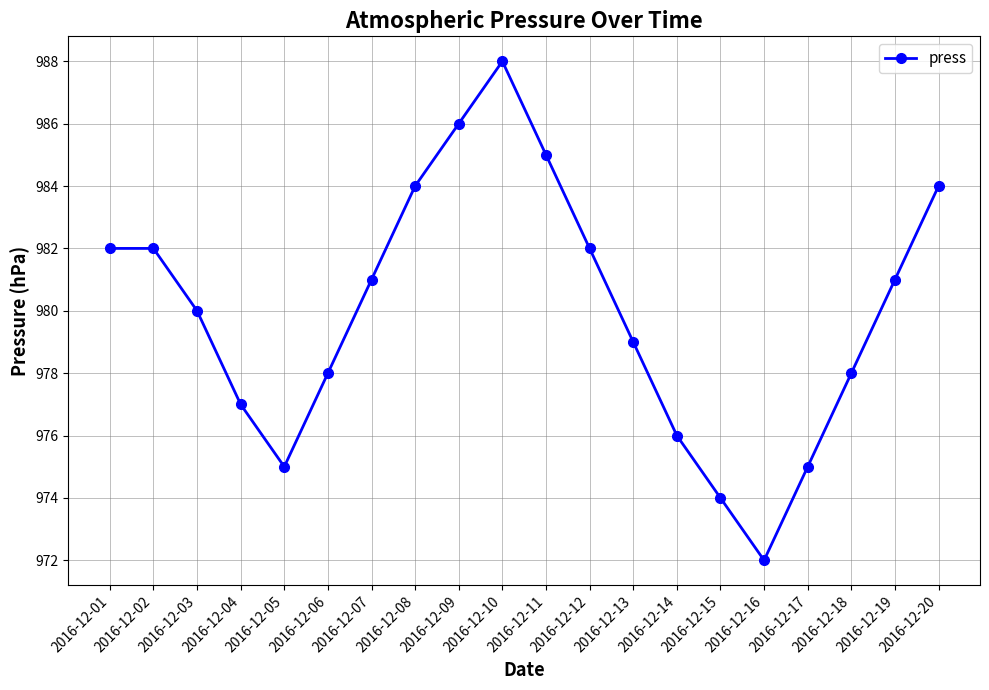

What is the maximum value shown in the chart?

988